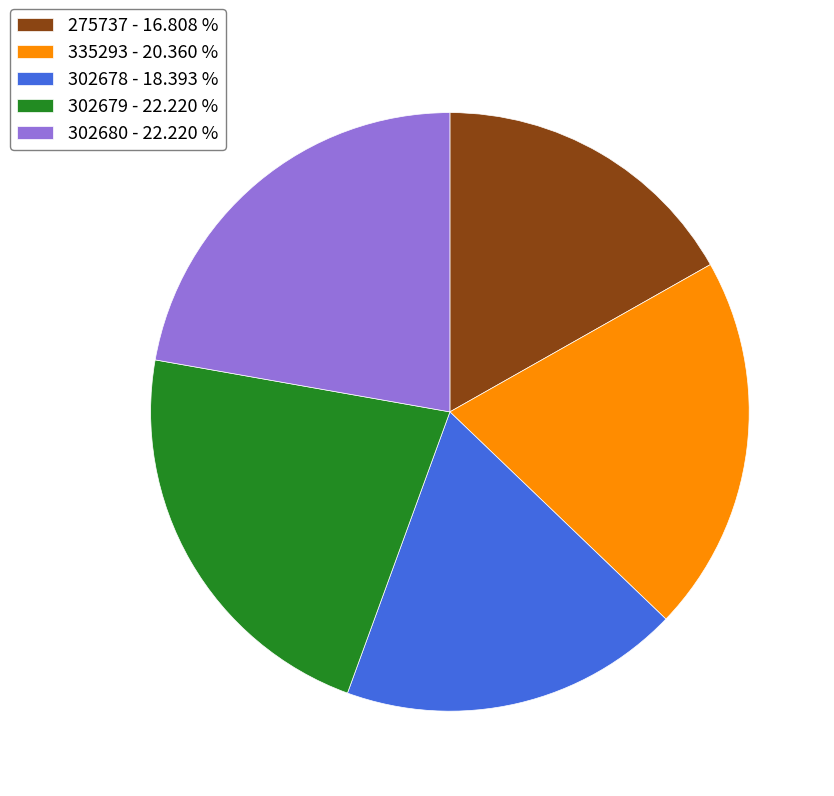

Combined, do 302679 and 302680 account for over 50%?

No